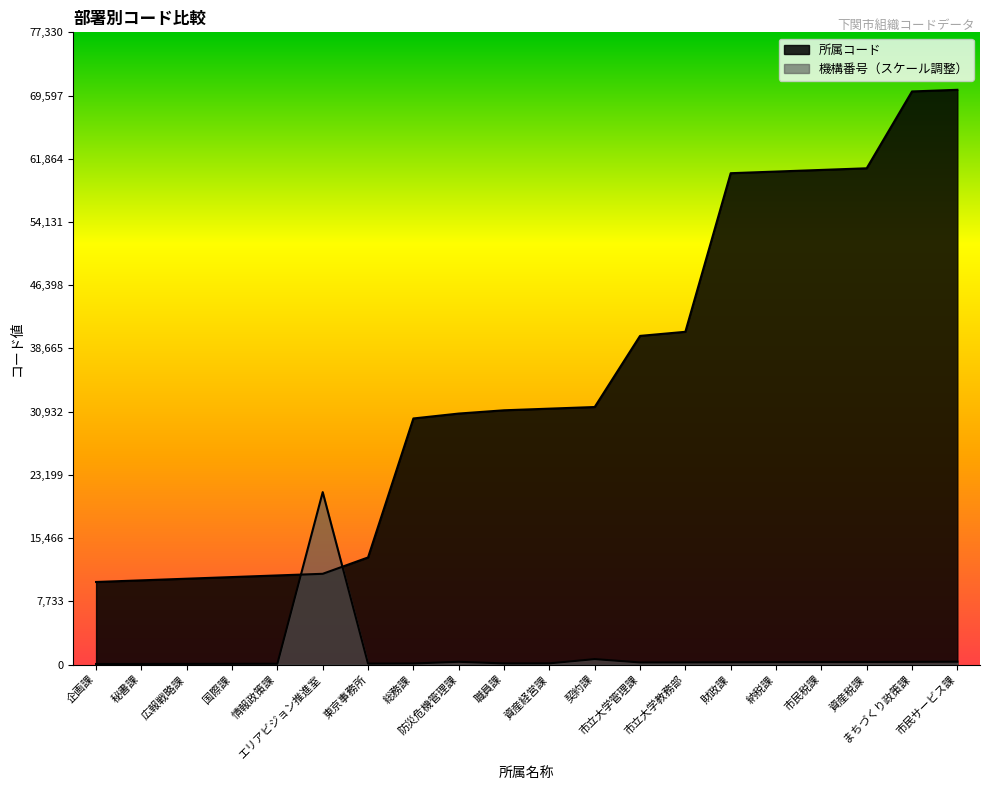

What is the total value across all series at 秘書課?

10372.0